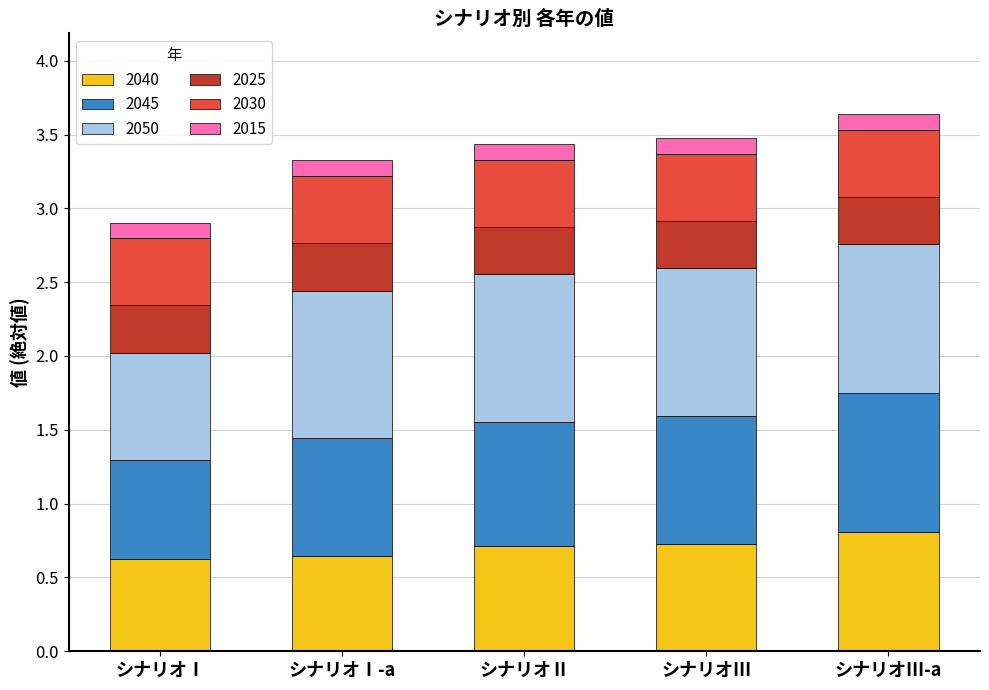

What is the total value across all series at シナリオⅠ?

2.9